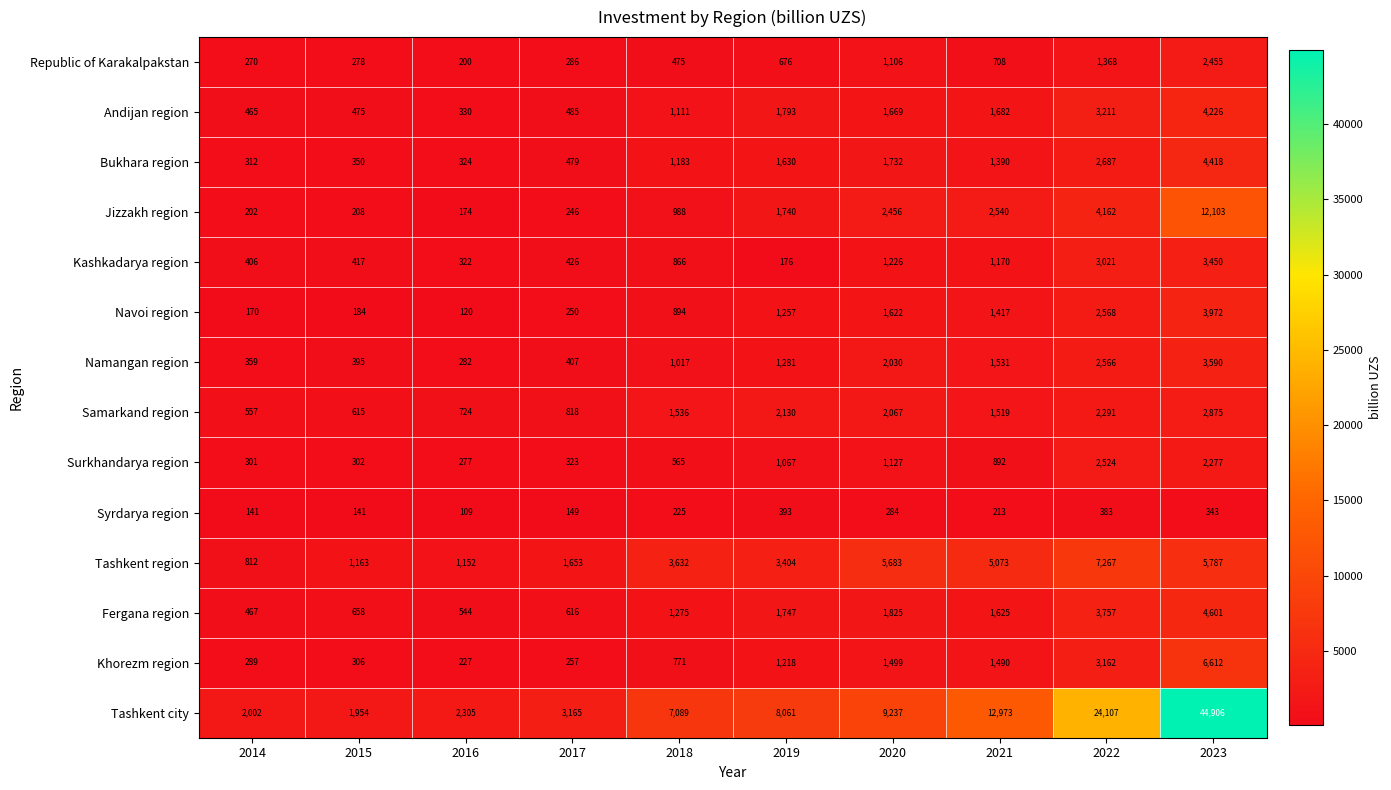

Count the number of categories in the chart.

10